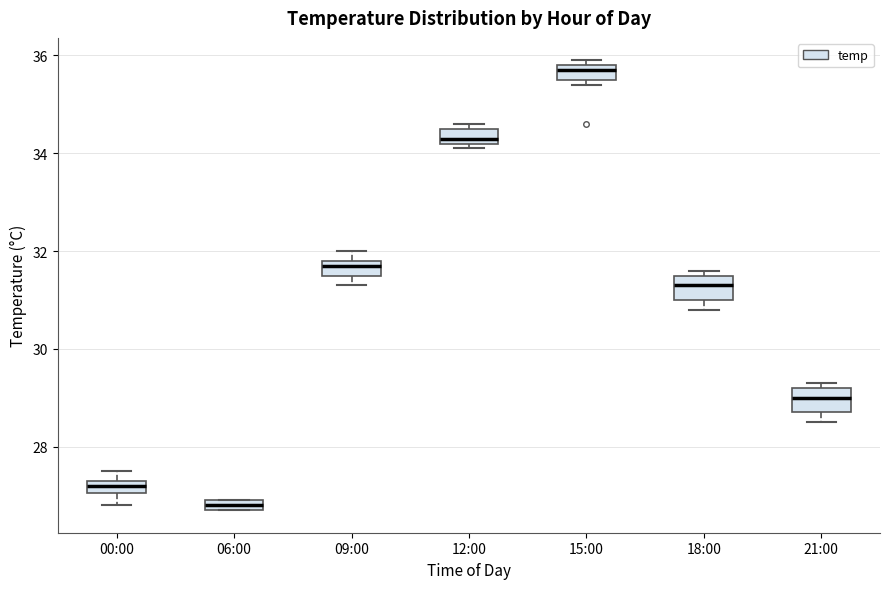

Where is the upper edge of the box for 12:00 on the y-axis? The values are not printed on the chart, so give them approximately, as read against the axis.

34.6